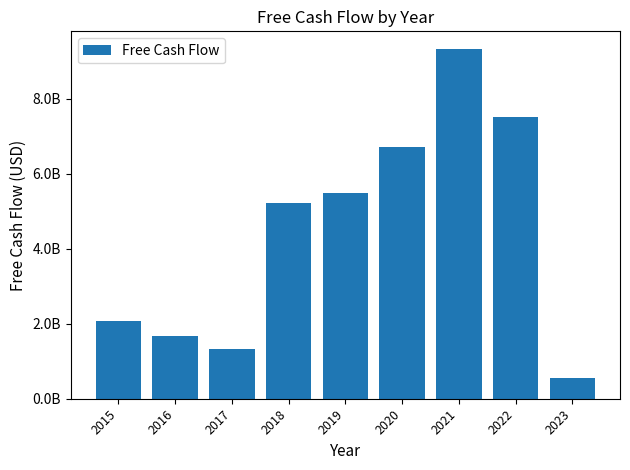

Rank the categories by value from highest to lowest.

2021, 2022, 2020, 2019, 2018, 2015, 2016, 2017, 2023